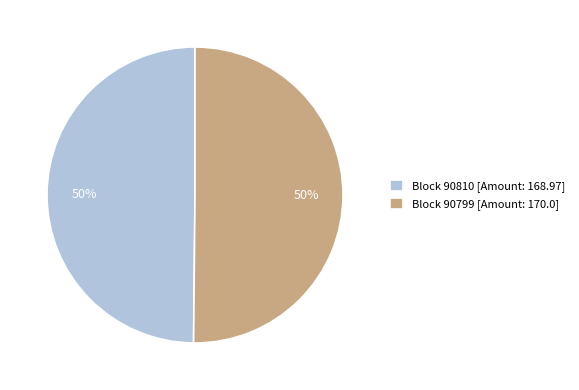

Count the number of slices in the pie.

2